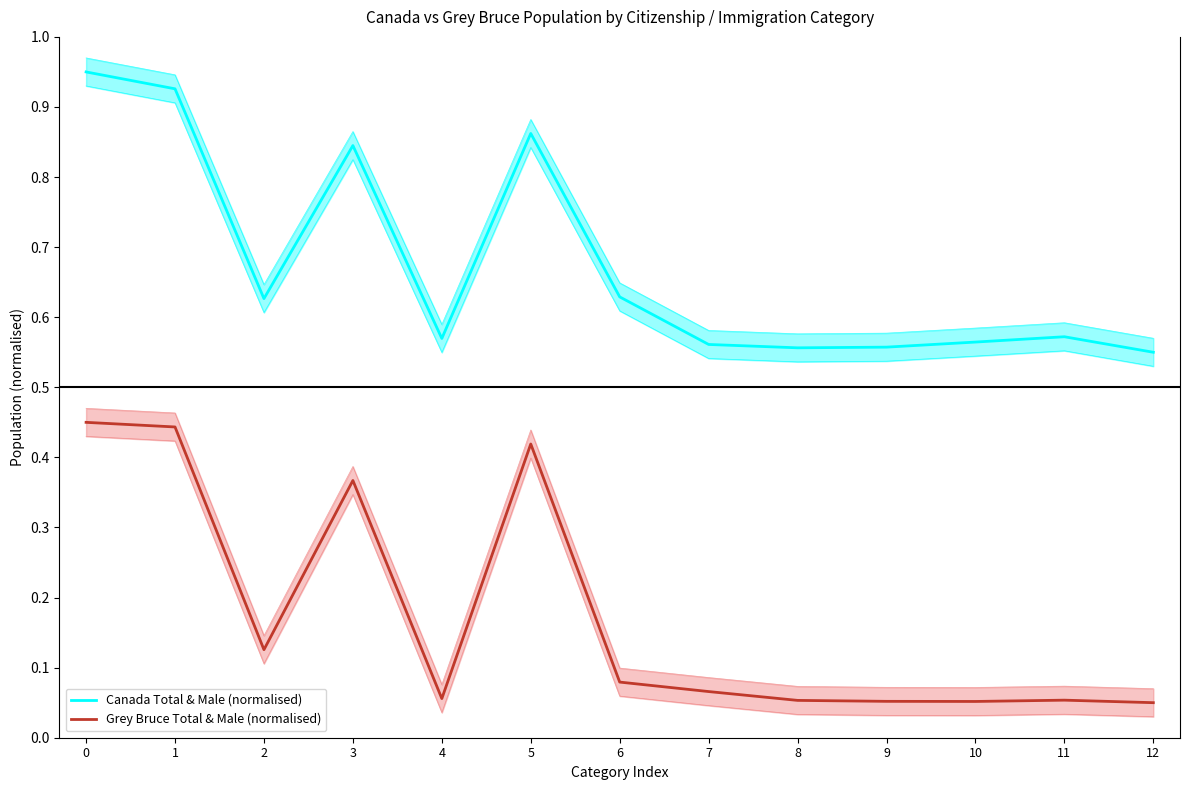

True or false: Grey Bruce Total & Male (normalised) and Canada Total & Male (normalised) cross at least once.

False